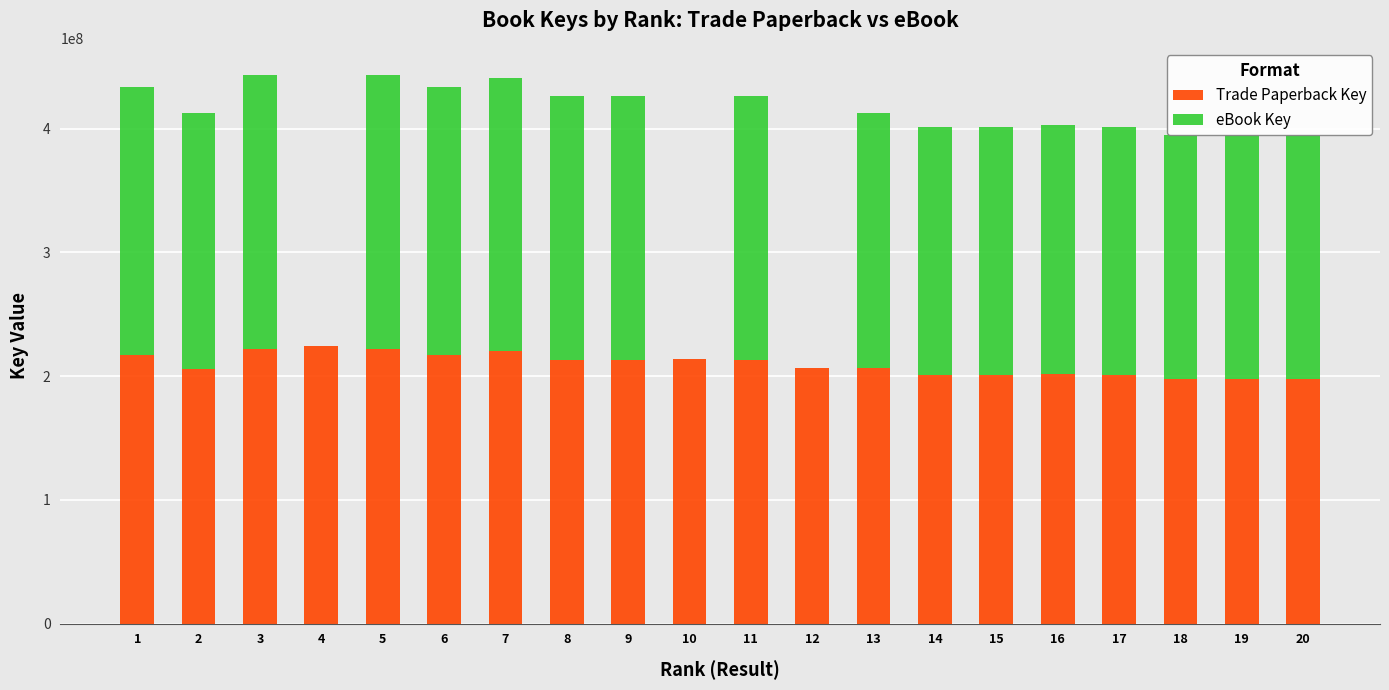

What is the highest value of the Trade Paperback Key series?

224463911